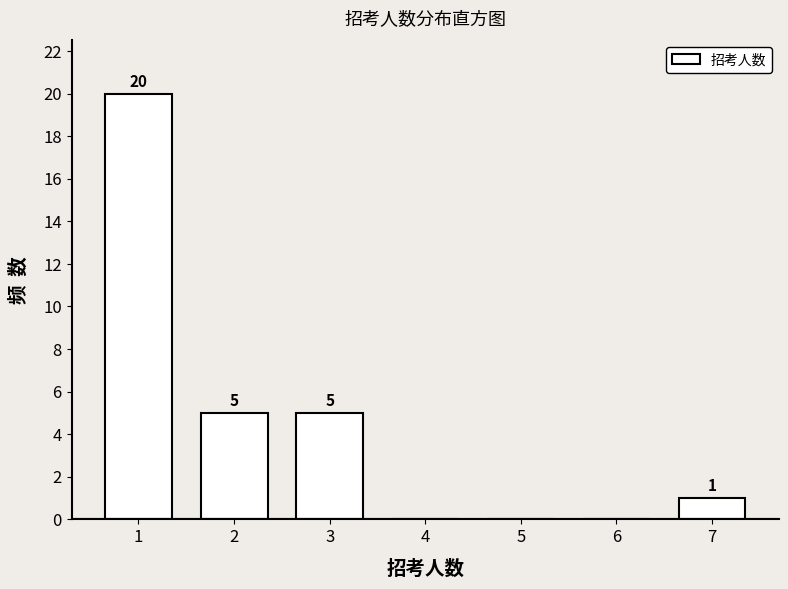

Reading left to right, list all the values displayed in this chart.

1=20	2=5	3=5	4=0	5=0	6=0	7=1